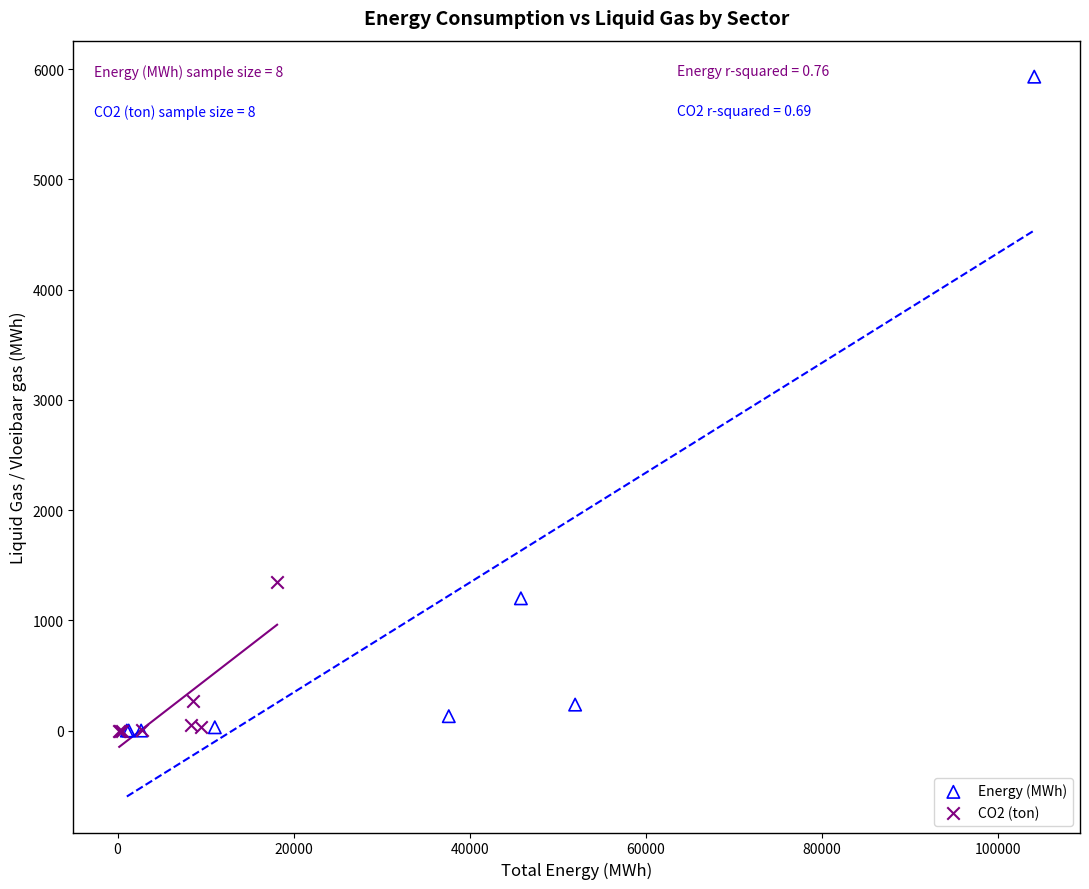

Which series has the largest Y range (max minus min)?

Energy (MWh)